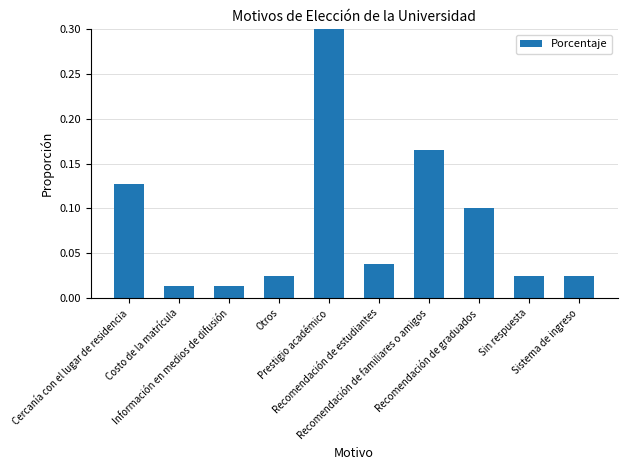

What is the average value?

0.1